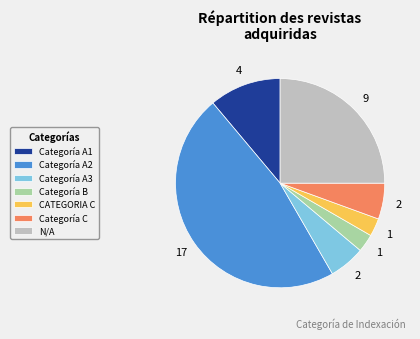

Is the sum of CATEGORIA C and Categoría A1 greater than half?

No